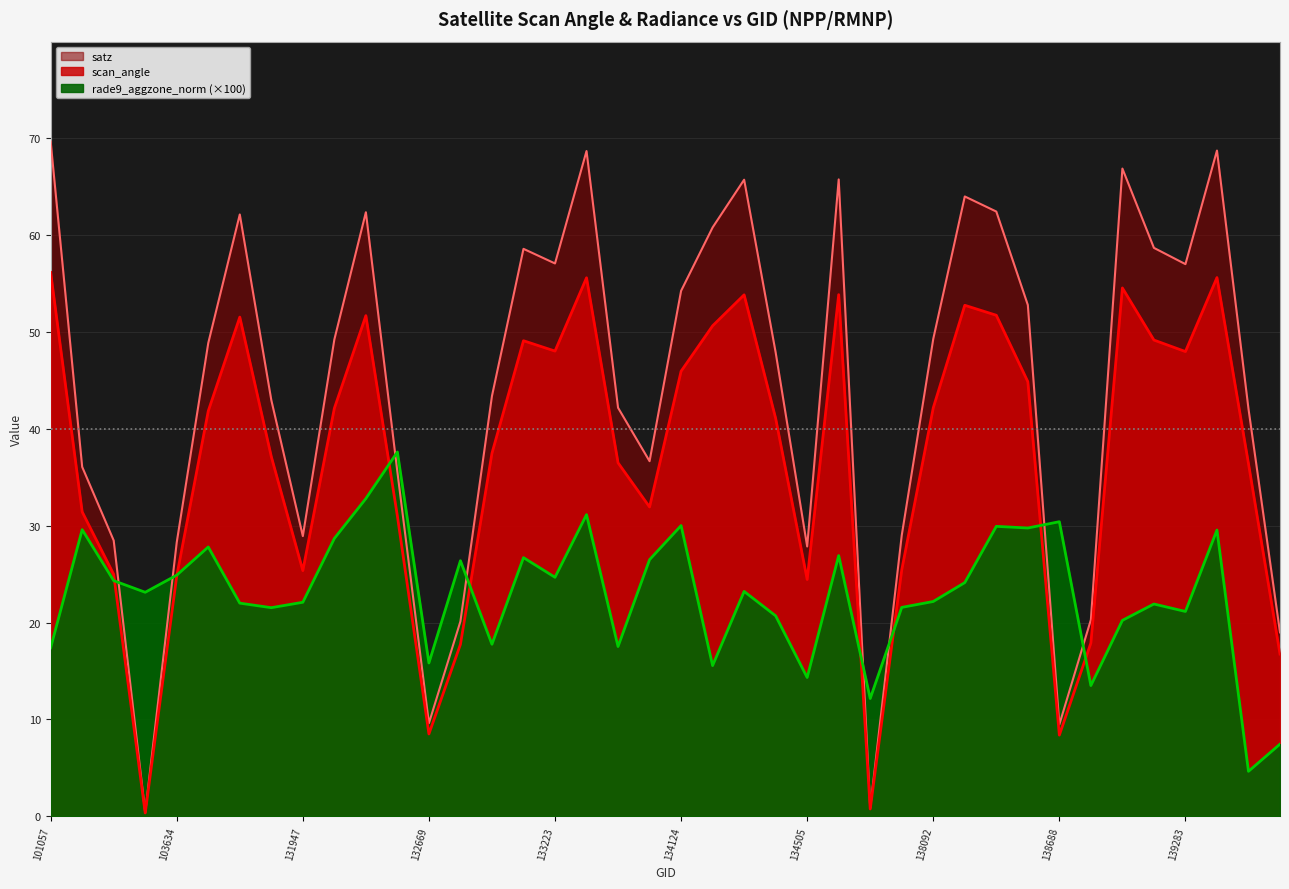

What is the difference between the maximum and minimum values in the scan_angle series?

55.8